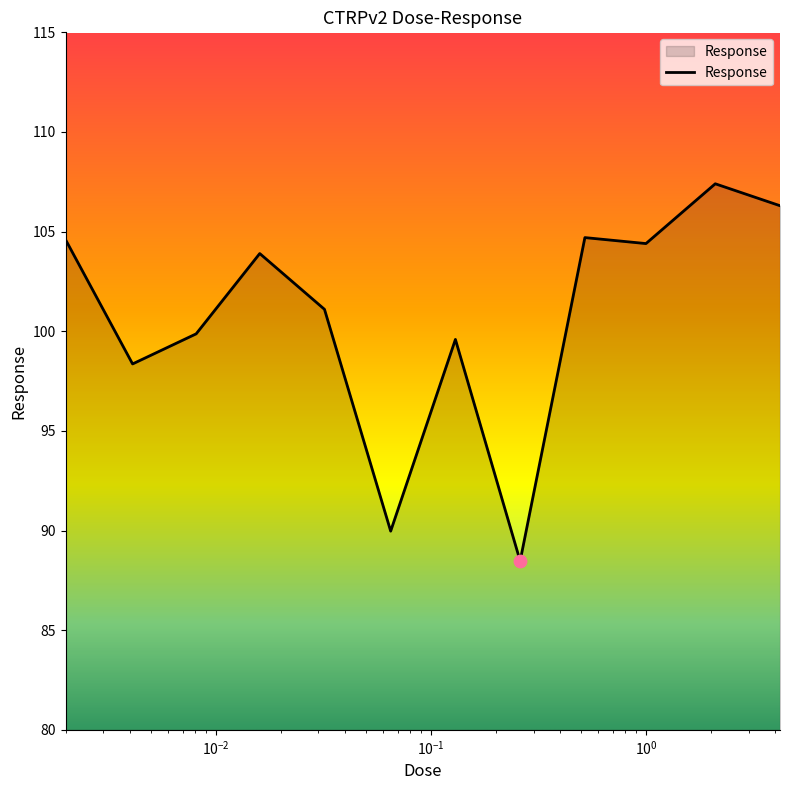

What is the difference between the maximum and minimum values?

18.9